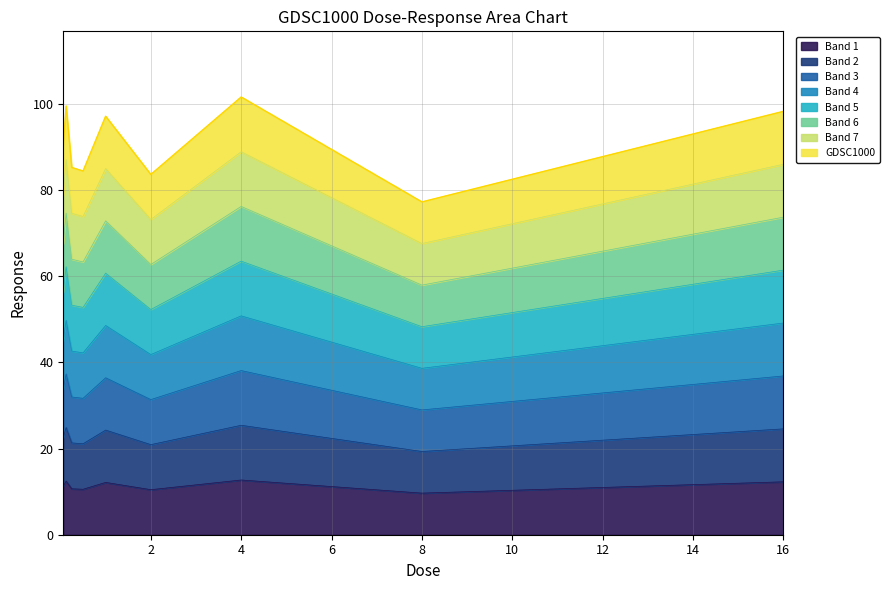

Rank the categories by value from highest to lowest.

4.0, 0.125, 16.0, 1.0, 0.0625, 0.25, 0.5, 2.0, 8.0